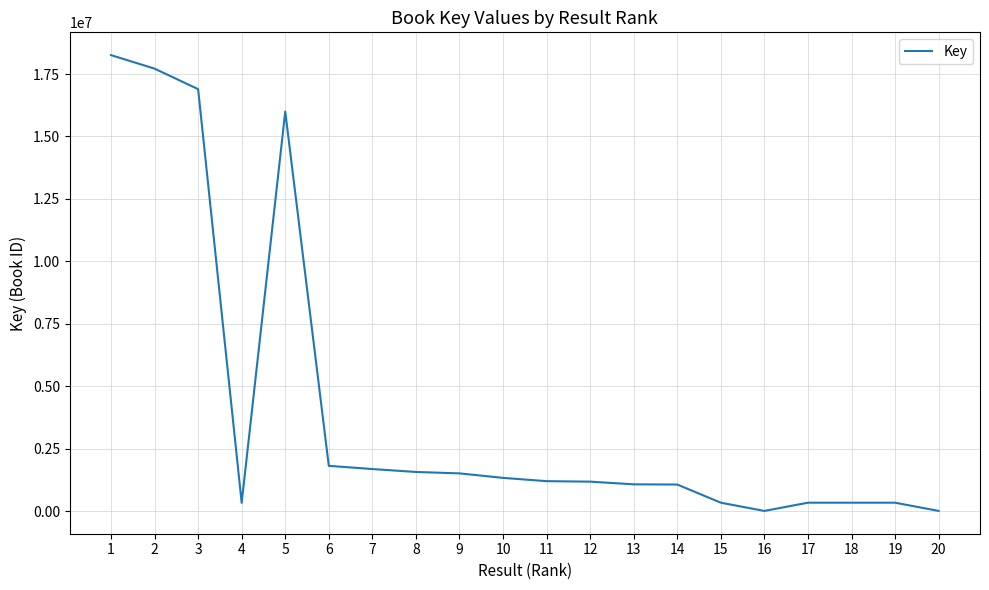

True or false: the data shows 2539548 at 7.

False